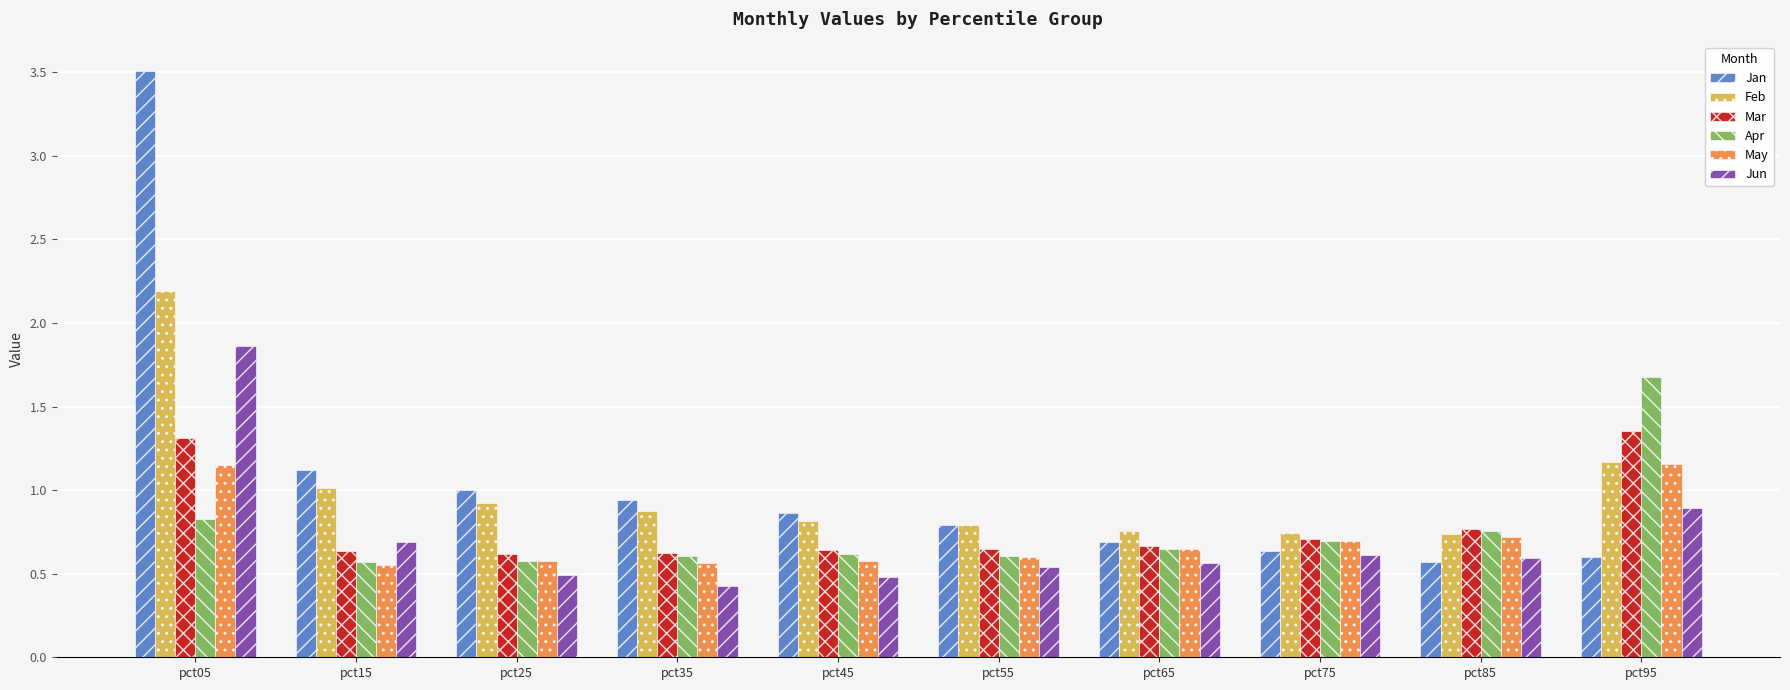

What is the spread (max minus min) of values at pct45?

0.4